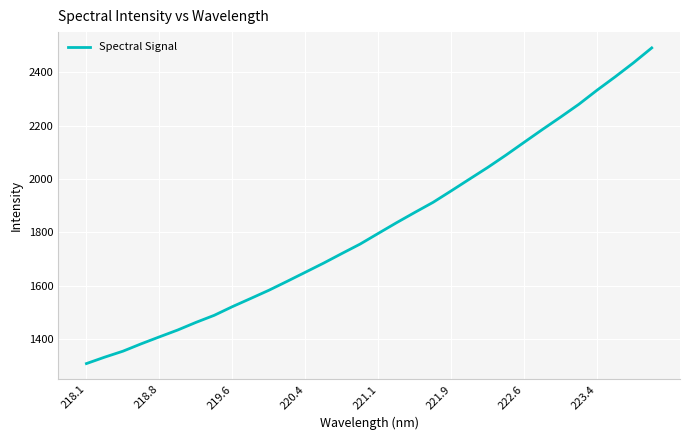

What is the difference between the maximum and minimum values?

1181.5